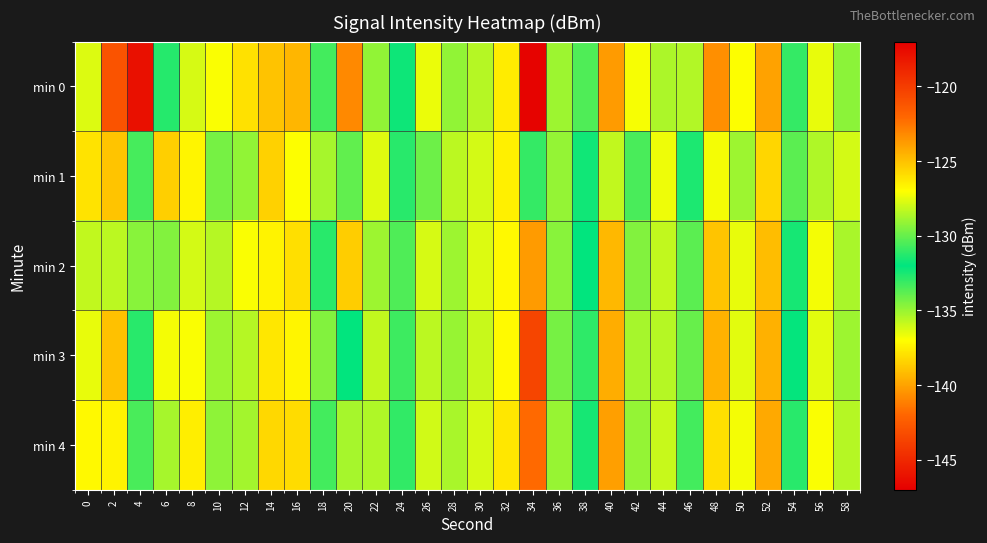

Reading left to right, extract all data points from this chart.

min 0: 0=-127.7	2=-142.8	4=-117.8	6=-132.7	8=-127.8	10=-127.1	12=-126.0	14=-125.1	16=-124.7	18=-133.3	20=-140.8	22=-129.2	24=-131.7	26=-127.4	28=-129.2	30=-128.5	32=-126.4	34=-146.8	36=-128.9	38=-133.5	40=-123.8	42=-136.8	44=-128.7	46=-135.5	48=-140.7	50=-127.1	52=-124.0	54=-133.0	56=-127.4	58=-129.3
min 1: 0=-126.1	2=-138.9	4=-133.4	6=-138.5	8=-126.7	10=-129.7	12=-129.2	14=-125.6	16=-127.1	18=-128.8	20=-130.1	22=-127.7	24=-131.2	26=-129.9	28=-128.3	30=-127.9	32=-126.5	34=-131.0	36=-129.1	38=-131.7	40=-128.2	42=-133.5	44=-127.3	46=-132.6	48=-136.8	50=-128.9	52=-125.7	54=-130.2	56=-128.6	58=-127.9
min 2: 0=-128.2	2=-135.7	4=-129.3	6=-134.6	8=-127.9	10=-128.5	12=-127.1	14=-126.7	16=-126.0	18=-131.2	20=-138.6	22=-128.9	24=-130.5	26=-127.8	28=-128.9	30=-127.7	32=-126.8	34=-140.2	36=-129.3	38=-132.0	40=-124.7	42=-134.6	44=-128.2	46=-133.8	48=-138.9	50=-127.5	52=-124.9	54=-131.6	56=-127.2	58=-128.7
min 3: 0=-127.5	2=-139.0	4=-131.2	6=-136.8	8=-127.1	10=-128.9	12=-128.5	14=-126.2	16=-126.7	18=-129.5	20=-132.0	22=-128.2	24=-130.8	26=-128.3	28=-129.0	30=-128.1	32=-126.9	34=-143.6	36=-129.7	38=-132.9	40=-124.3	42=-135.2	44=-128.5	46=-134.0	48=-139.5	50=-127.6	52=-124.5	54=-131.9	56=-127.6	58=-128.9
min 4: 0=-126.8	2=-137.3	4=-130.6	6=-135.2	8=-126.5	10=-129.2	12=-128.8	14=-125.8	16=-125.9	18=-130.7	20=-135.2	22=-128.6	24=-131.0	26=-127.9	28=-128.7	30=-127.8	32=-126.2	34=-141.9	36=-129.0	38=-132.5	40=-123.9	42=-134.9	44=-128.1	46=-133.3	48=-138.0	50=-127.2	52=-124.2	54=-131.2	56=-127.1	58=-128.5